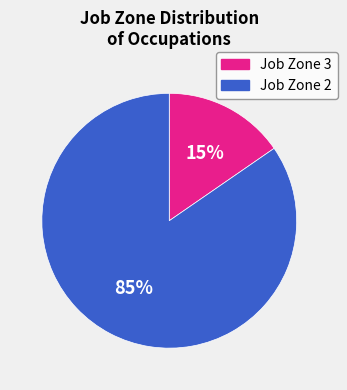

Is there any slice that represents more than half of the pie?

Yes